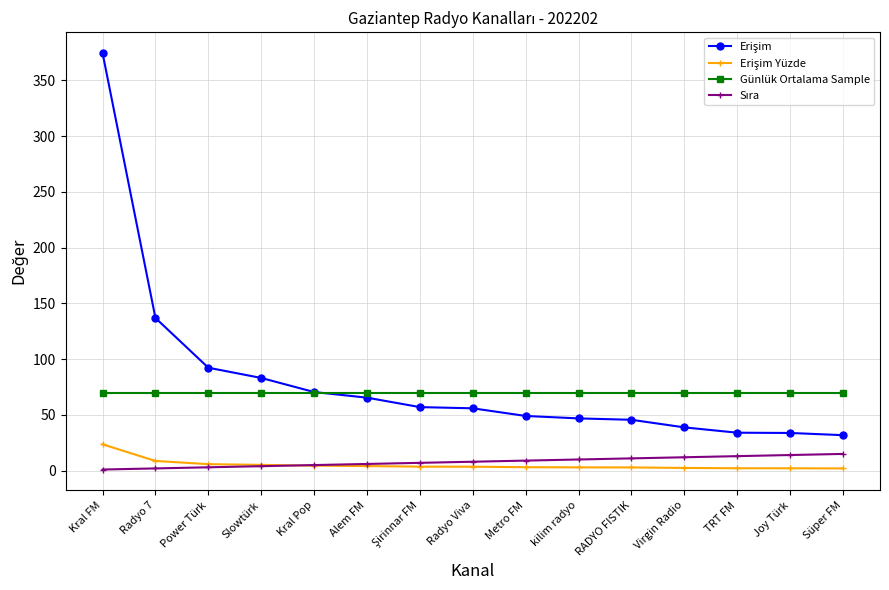

What is the greatest value displayed?

374.5